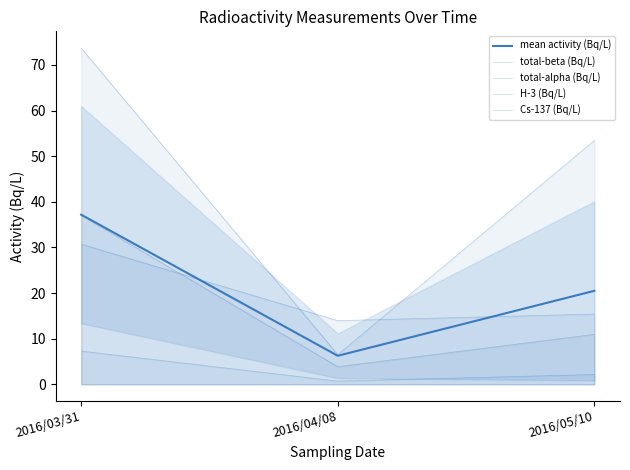

The value of mean activity (Bq/L) at 2016/05/10 is 20.5. True or false?

True